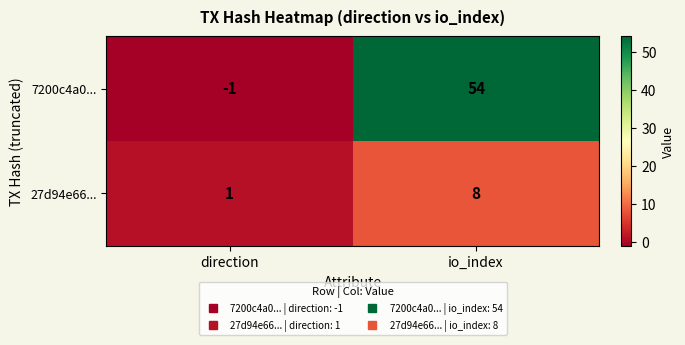

What is the difference between the maximum and minimum values in the 27d94e66... series?

7